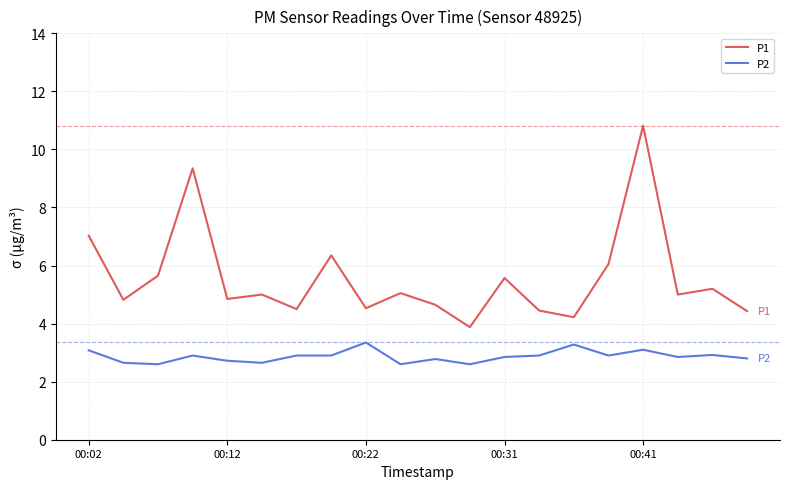

What is the maximum value shown in the chart?

10.8